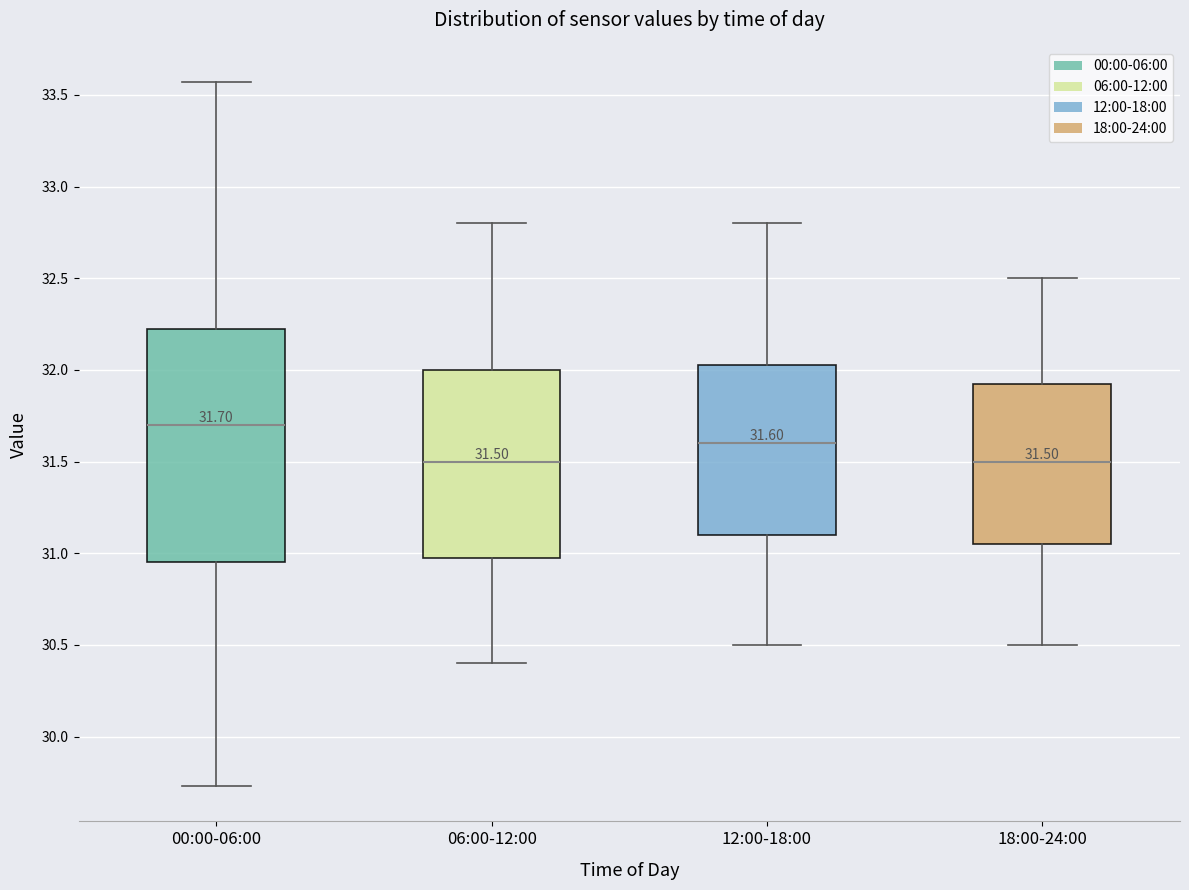

Which box is the tallest, from its lower edge to its upper edge?

00:00-06:00